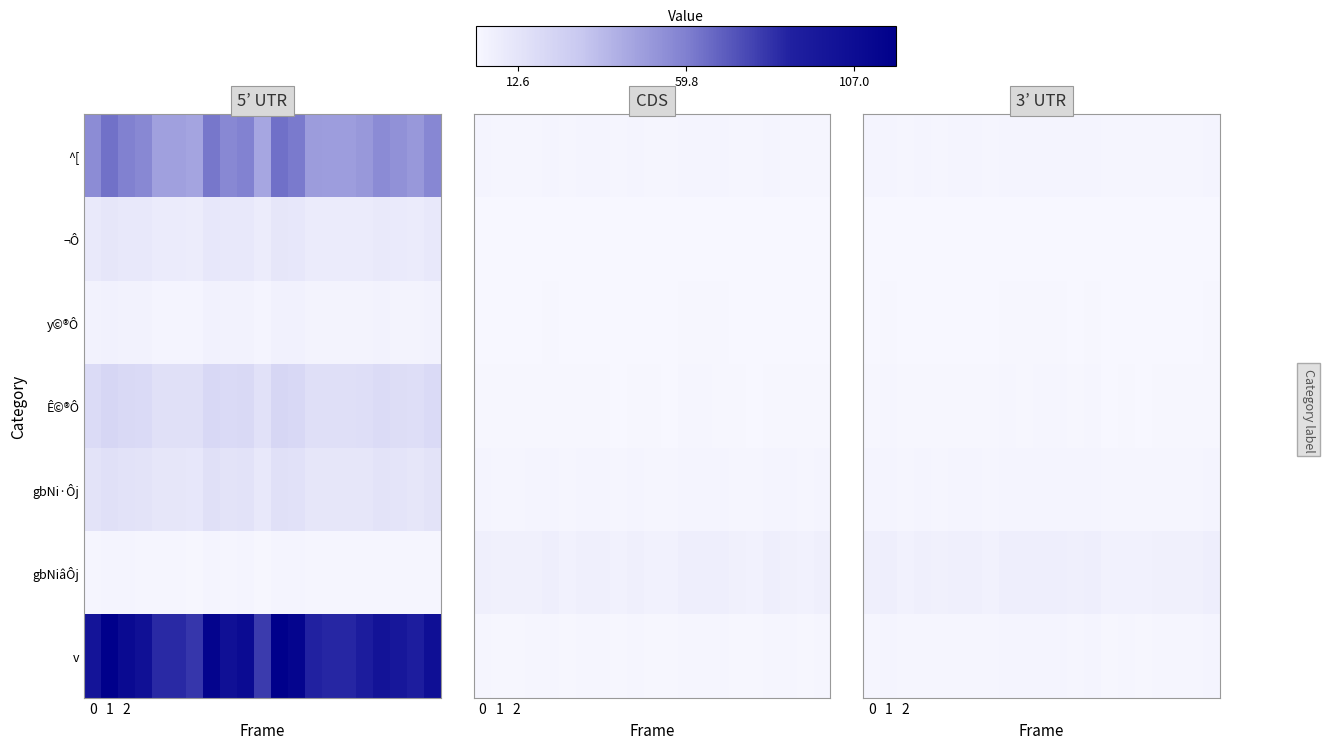

What is the maximum value for y©®Ô?

1.4